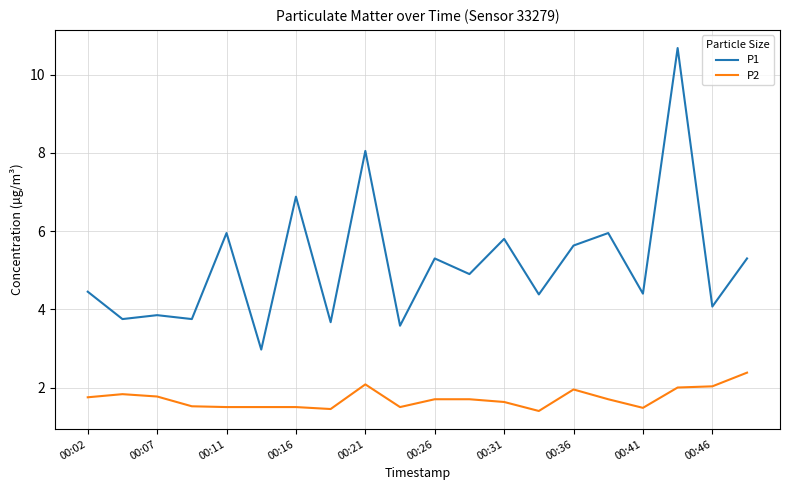

Which series has the widest spread of values?

P1